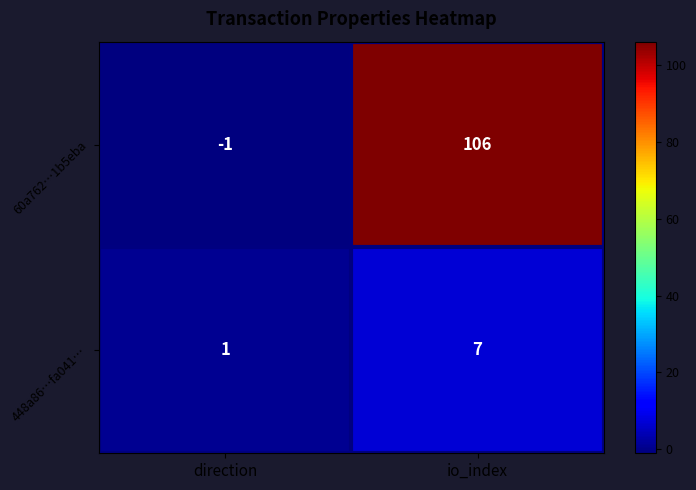

Is it true that 60a762…1b5eba equals 106 at io_index?

True